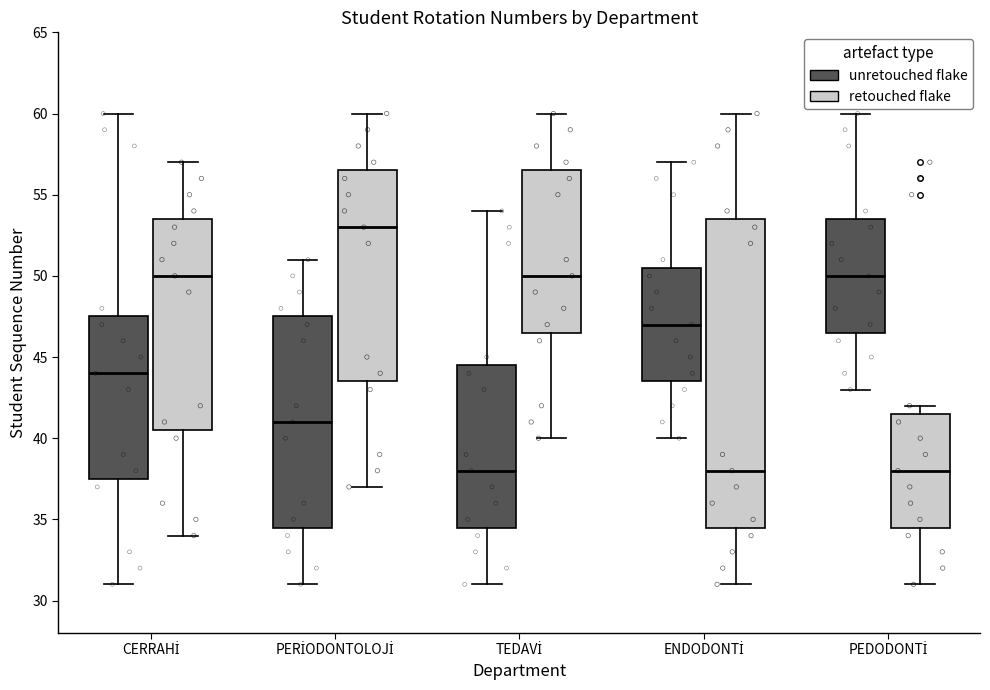

Reading left to right, transcribe this box plot: for each box, give where its median line is, the range the box spans, and where its two whiskers end, as read against the y-axis. The values are not printed on the chart, so give them approximately, as read against the axis.

CERRAHİ (unretouched flake): median 44.0, box 37.5 to 47.5, whiskers 31.0 to 60.0
CERRAHİ (retouched flake): median 50.0, box 40.5 to 53.5, whiskers 34.0 to 57.0
PERİODONTOLOJİ (unretouched flake): median 41.0, box 34.5 to 47.5, whiskers 31.0 to 51.0
PERİODONTOLOJİ (retouched flake): median 53.0, box 43.5 to 56.5, whiskers 37.0 to 60.0
TEDAVİ (unretouched flake): median 38.0, box 34.5 to 44.5, whiskers 31.0 to 54.0
TEDAVİ (retouched flake): median 50.0, box 46.5 to 56.5, whiskers 40.0 to 60.0
ENDODONTİ (unretouched flake): median 47.0, box 43.5 to 50.5, whiskers 40.0 to 57.0
ENDODONTİ (retouched flake): median 38.0, box 34.5 to 53.5, whiskers 31.0 to 60.0
PEDODONTİ (unretouched flake): median 50.0, box 46.5 to 53.5, whiskers 43.0 to 60.0
PEDODONTİ (retouched flake): median 38.0, box 34.5 to 41.5, whiskers 31.0 to 42.0